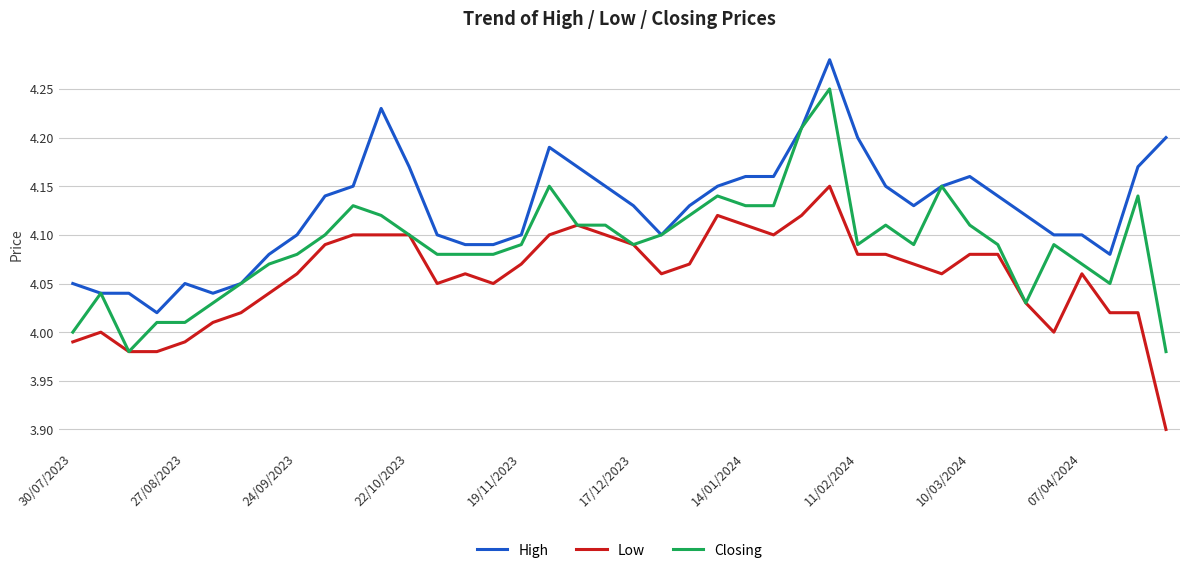

True or false: Low and High cross at least once.

False